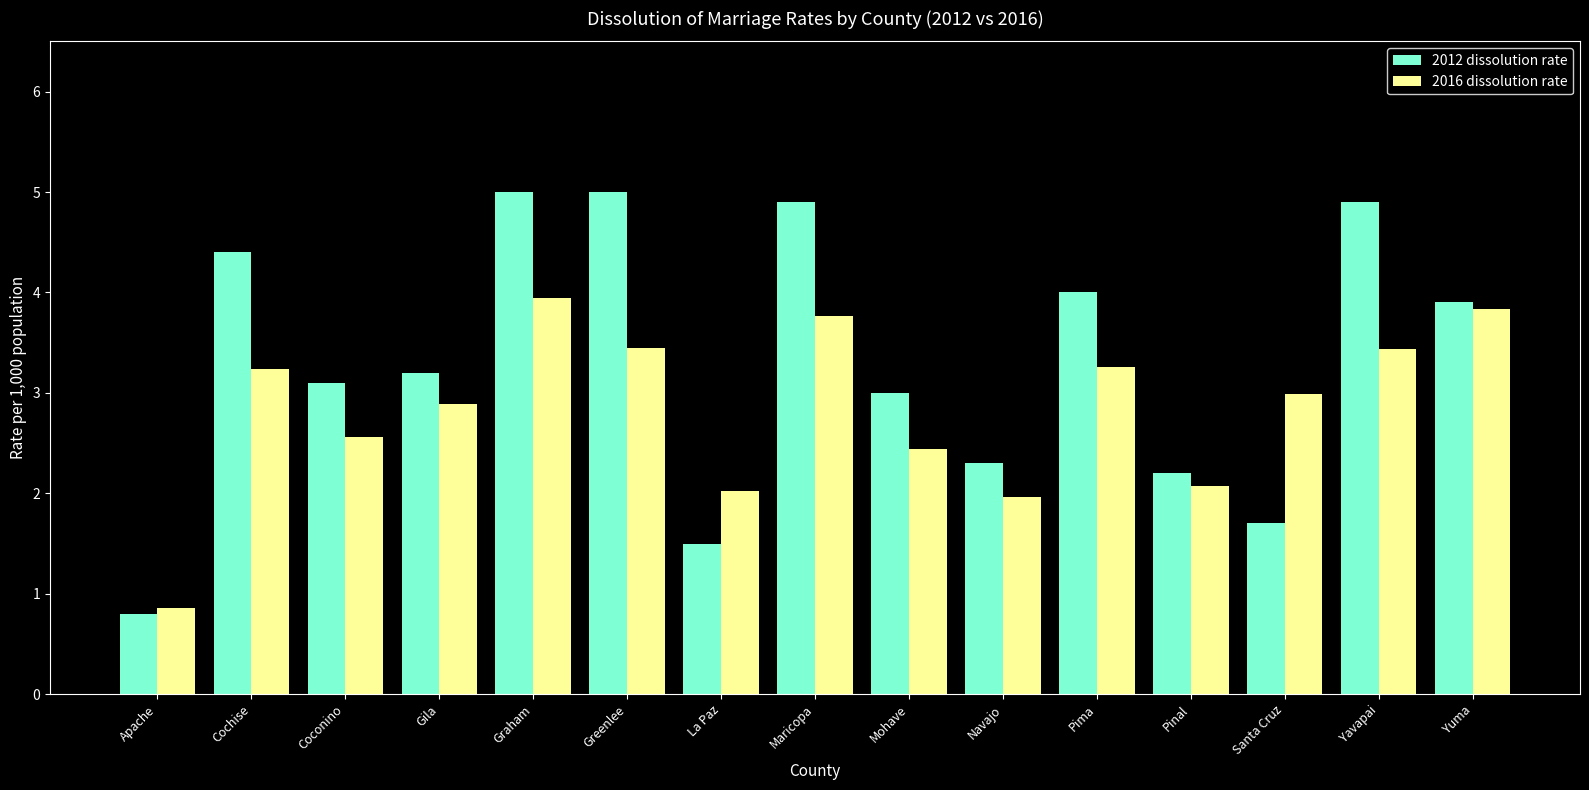

What is the maximum value for 2012 dissolution rate?

5.0